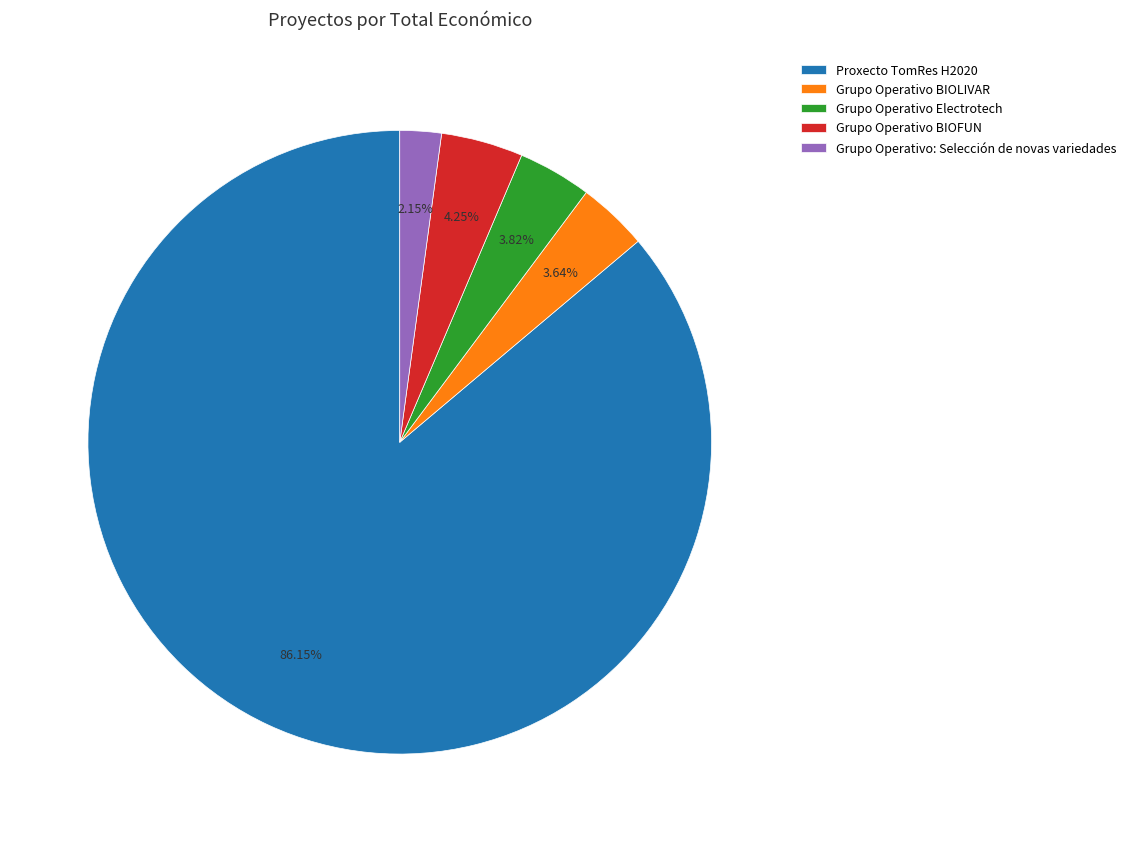

Combined, do Proxecto TomRes H2020 and Grupo Operativo BIOFUN account for over 50%?

Yes